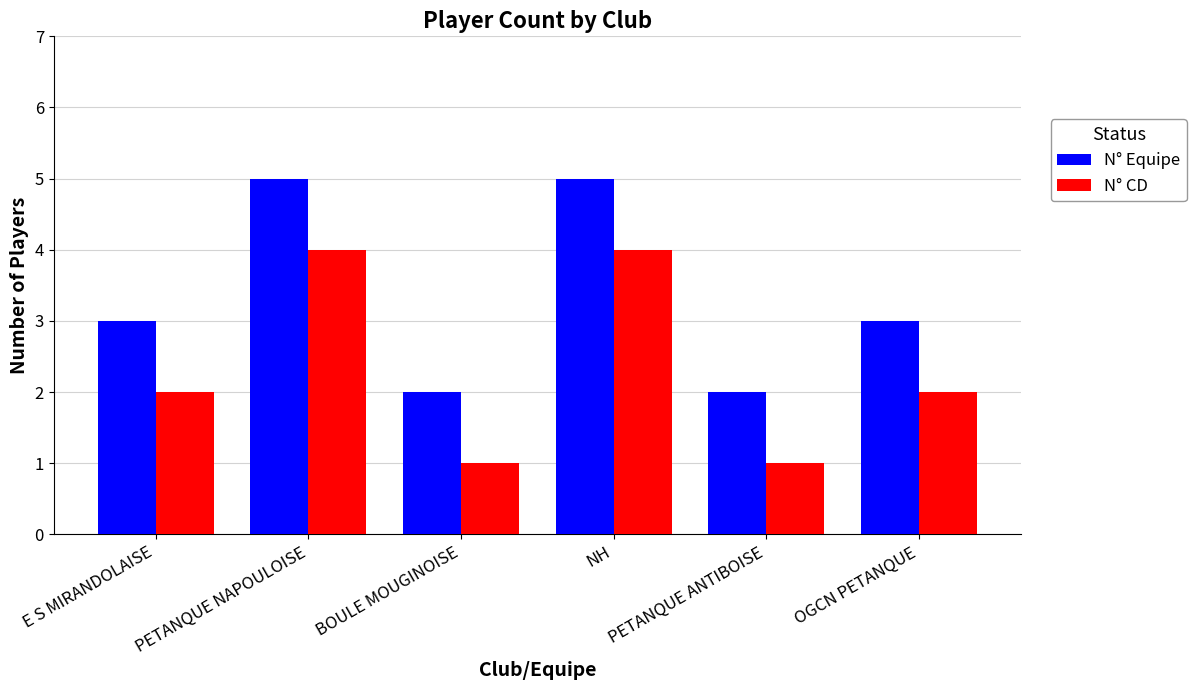

What is the difference between the maximum and minimum values in the N° Equipe series?

3